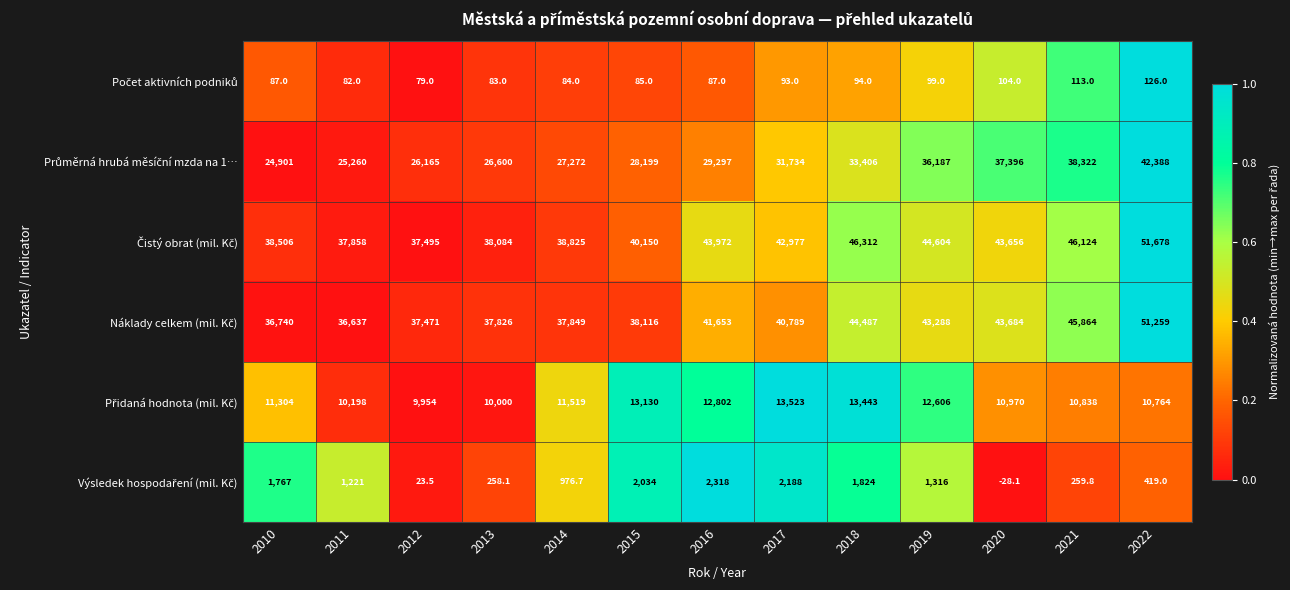

Which label corresponds to the largest value in the chart?

2022